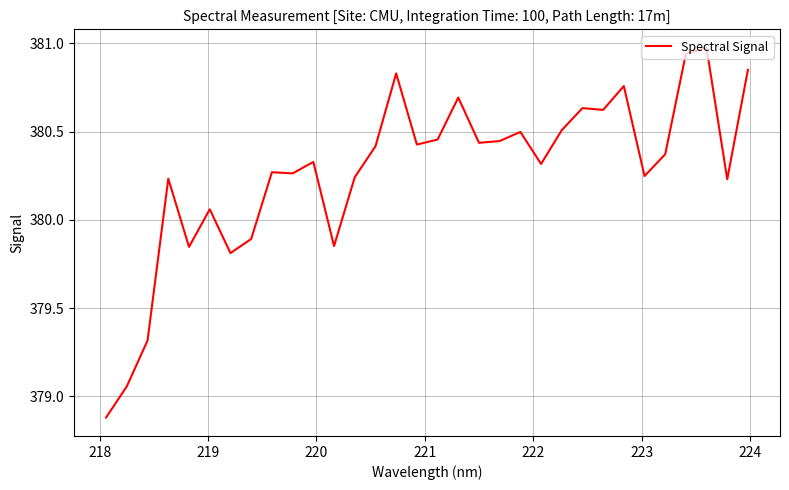

What is the minimum value shown in the chart?

378.9